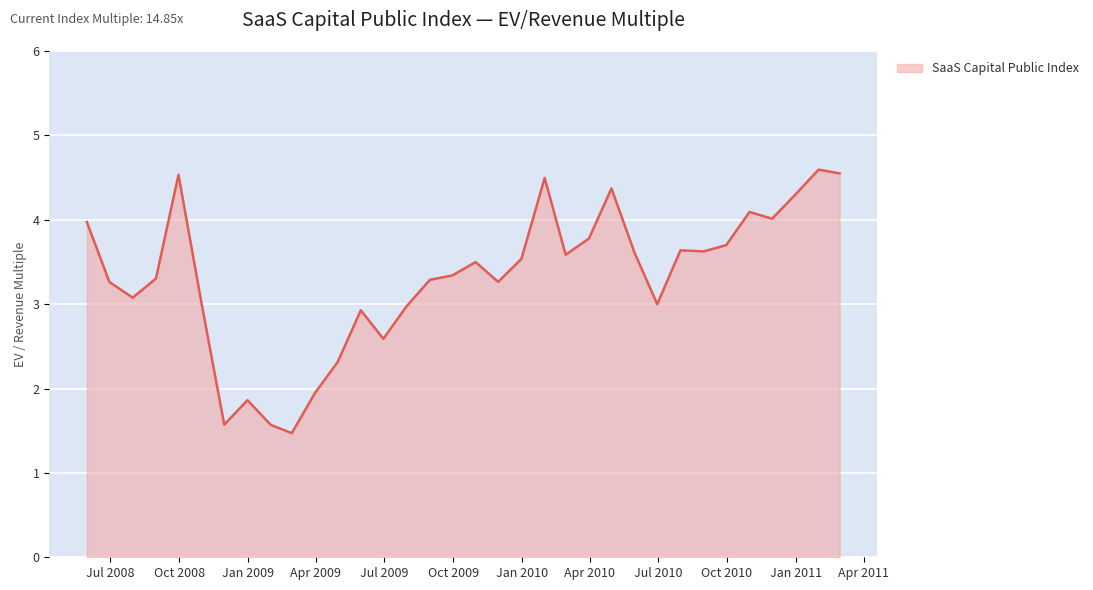

What is the difference between the maximum and minimum values?

3.1